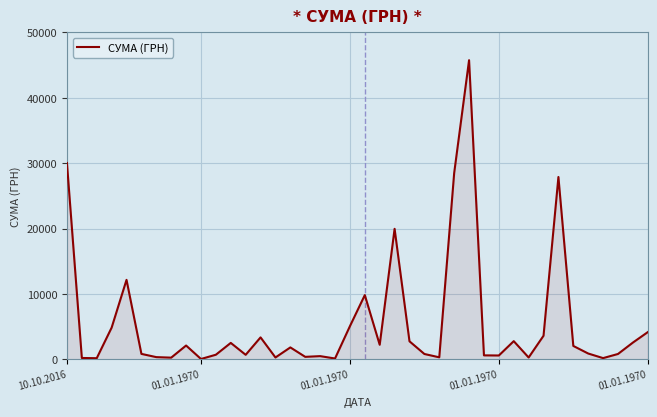

Count the number of categories in the chart.

40